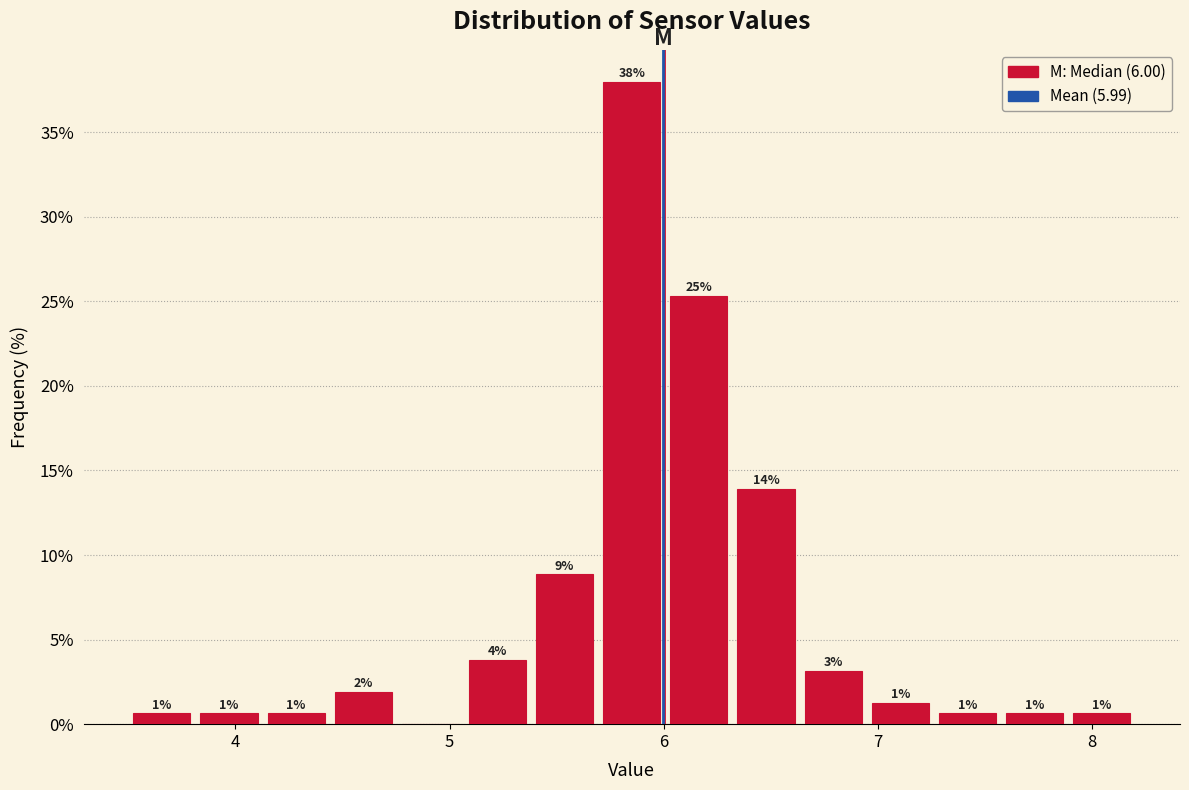

Around what value on the x-axis is the tallest bar? Give the approximate position of its centre, as read against the axis.

5.9